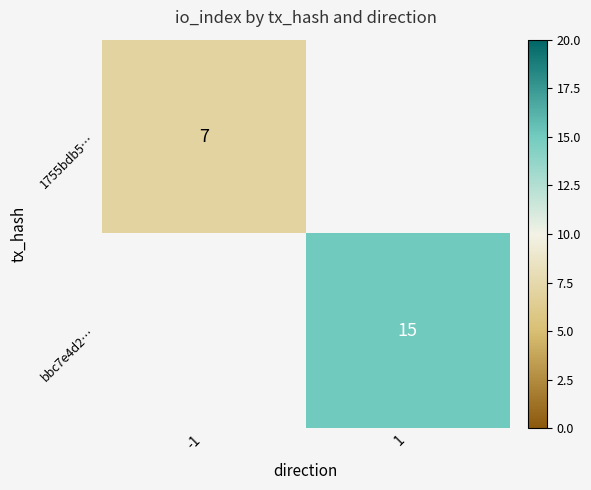

The value of bbc7e4d2… at 1 is 7. True or false?

False